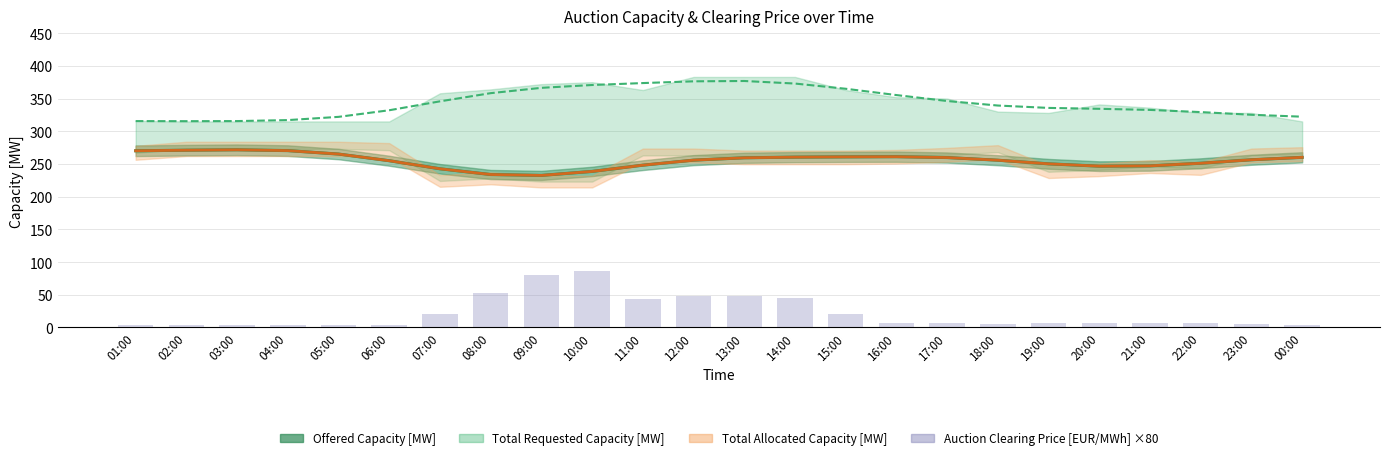

The chart shows a value of 10.2 at 13:00. True or false?

False